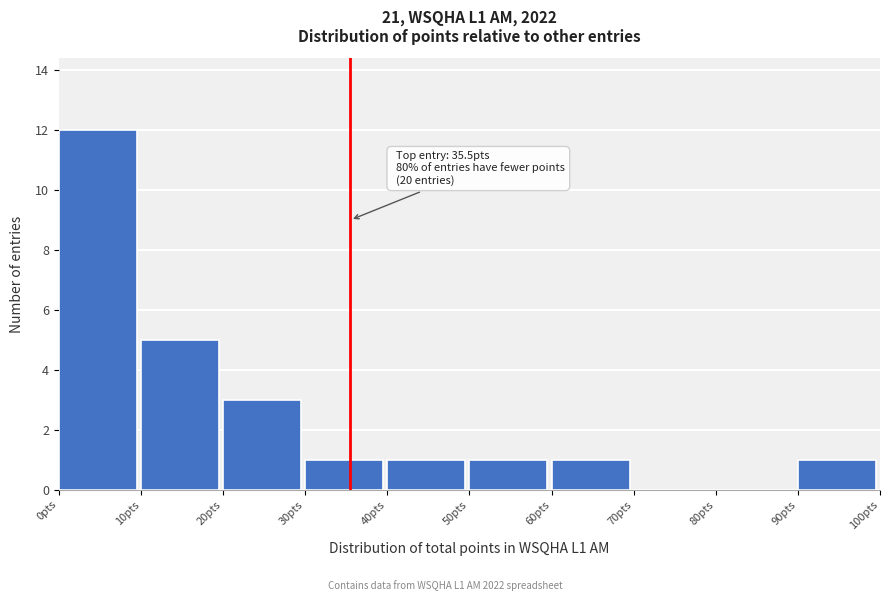

Over which range of the x-axis is the bar tallest?

0 to 10